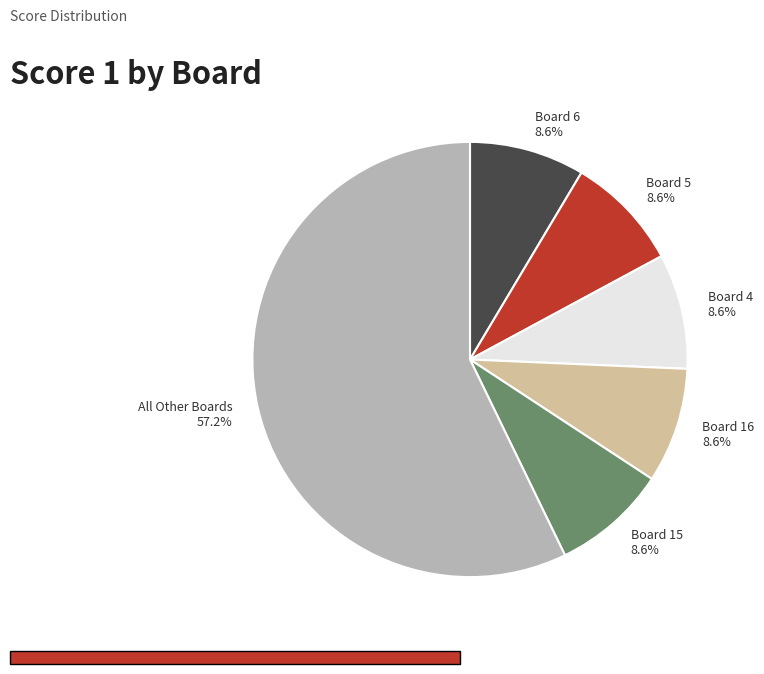

Which slice is the largest?

All Other Boards 57.2%